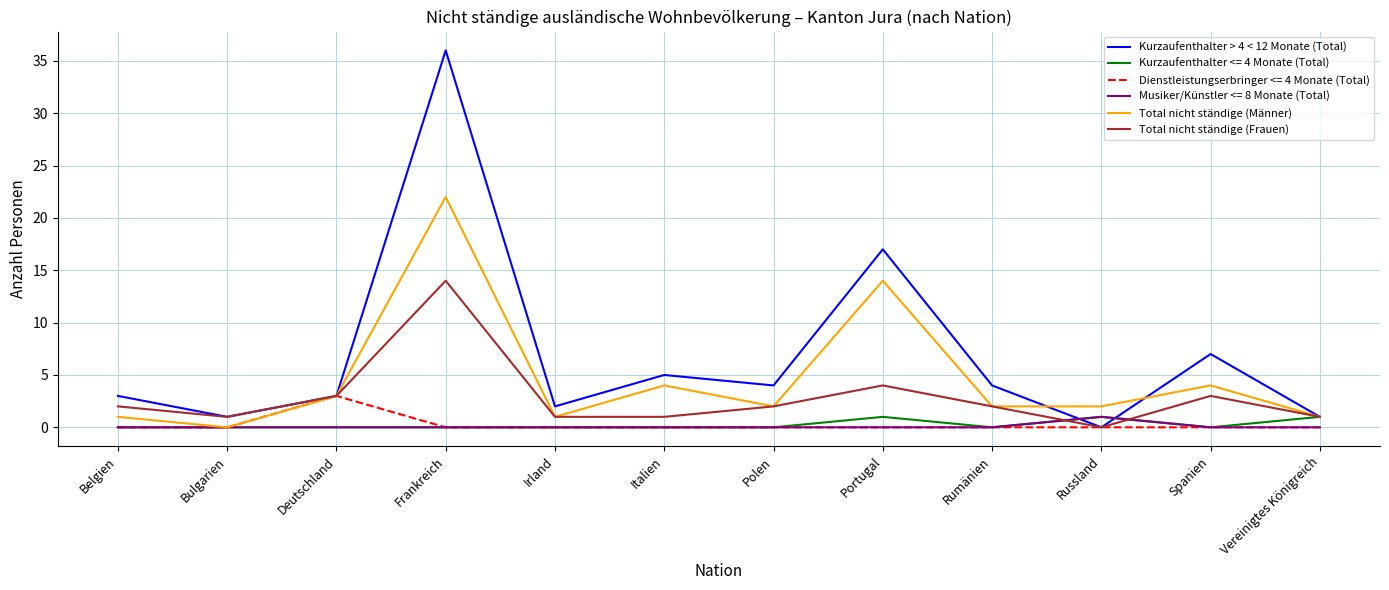

What is the sum of all Kurzaufenthalter > 4 < 12 Monate (Total) values?

83